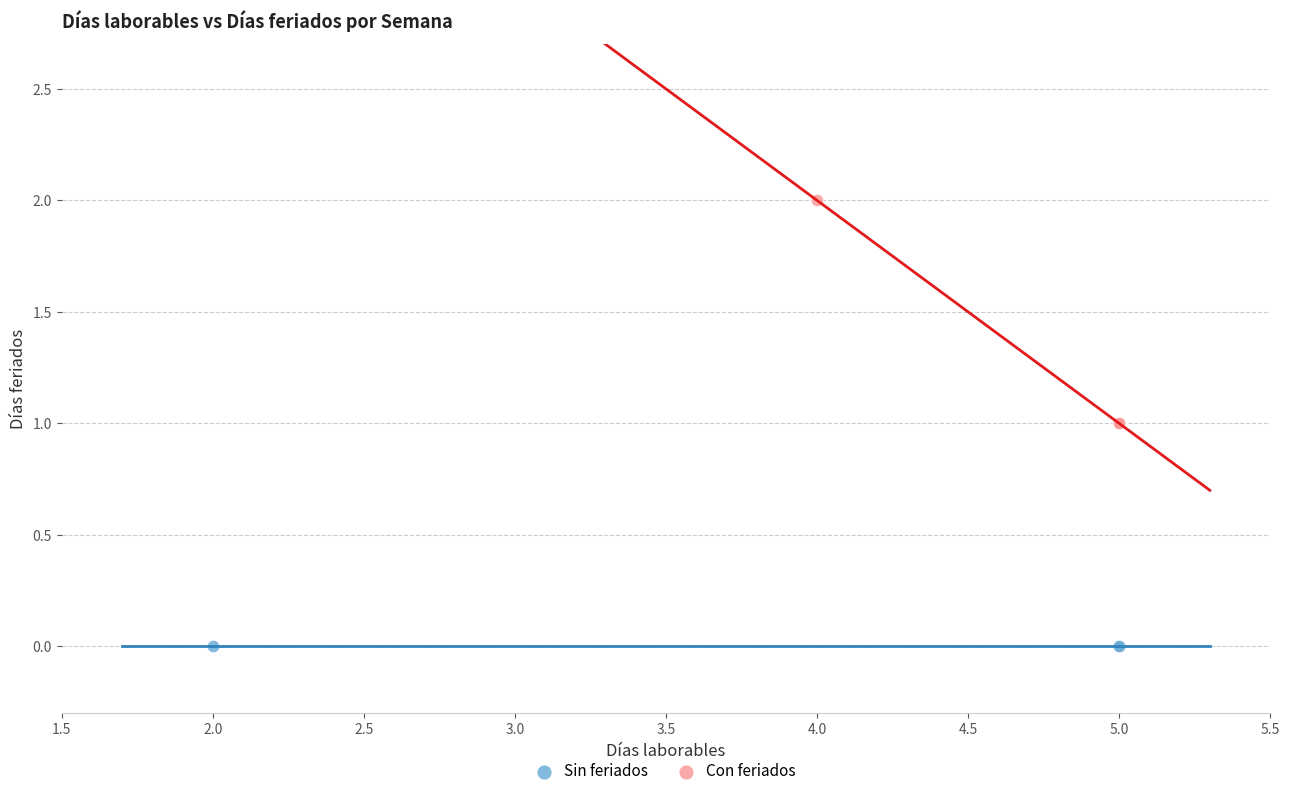

Which series reaches the minimum Y coordinate?

Sin feriados